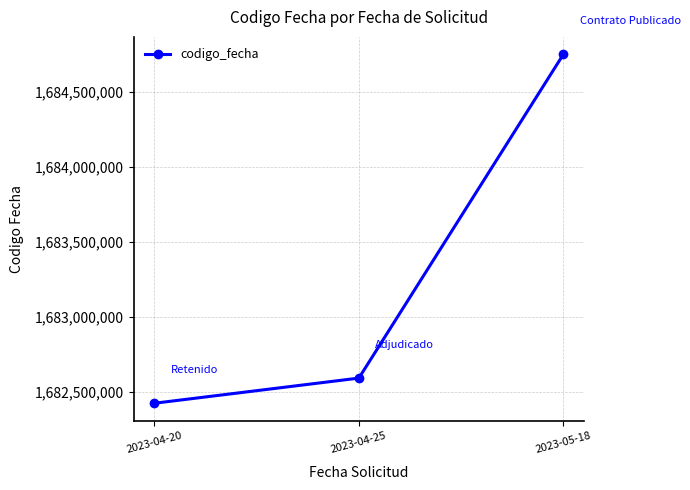

True or false: the data shows 944611915 at 2023-04-25.

False